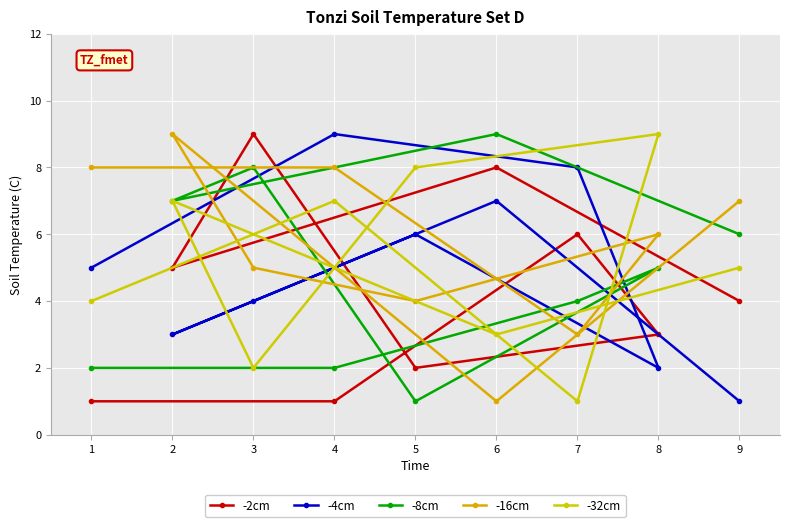

What are all the series names shown in the legend?

-2cm, -4cm, -8cm, -16cm, -32cm